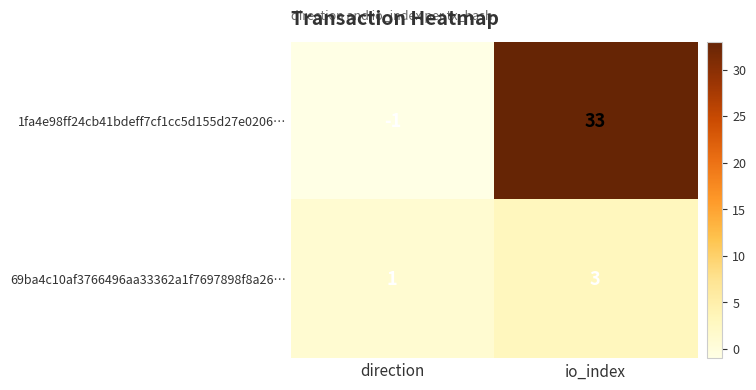

What is the sum of the 1fa4e98ff24cb41bdeff7cf1cc5d155d27e0206… values at io_index and direction?

32